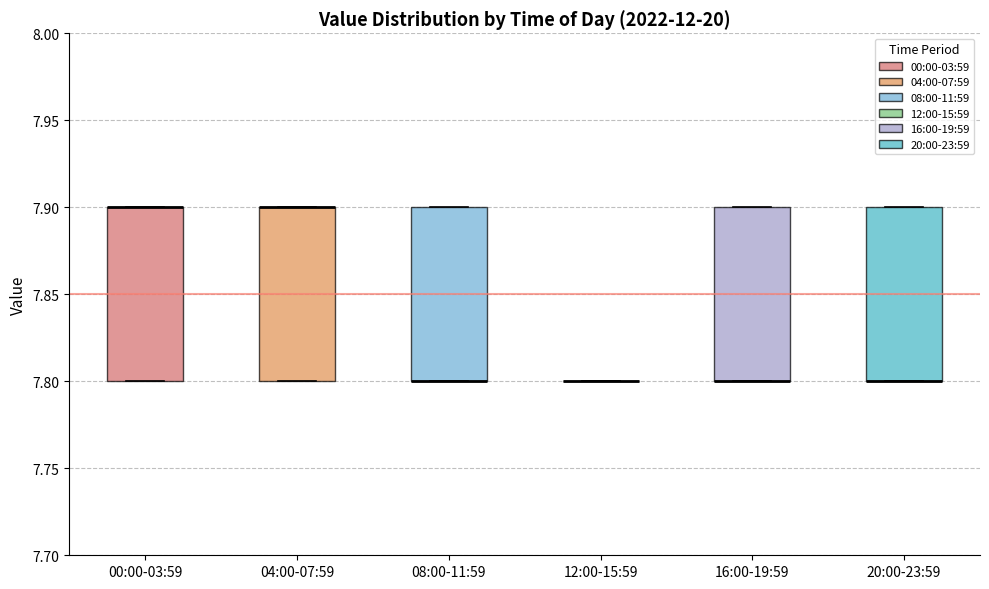

Where is the lower edge of the box for 04:00-07:59 on the y-axis? The values are not printed on the chart, so give them approximately, as read against the axis.

7.8